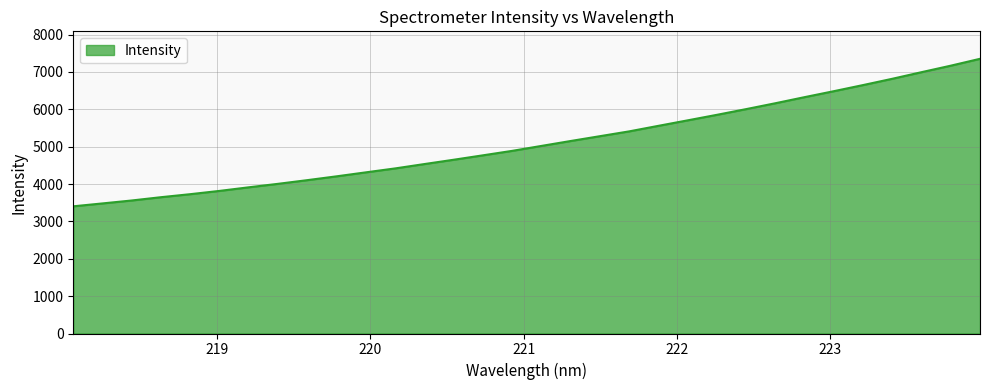

What is the maximum value shown in the chart?

7351.0